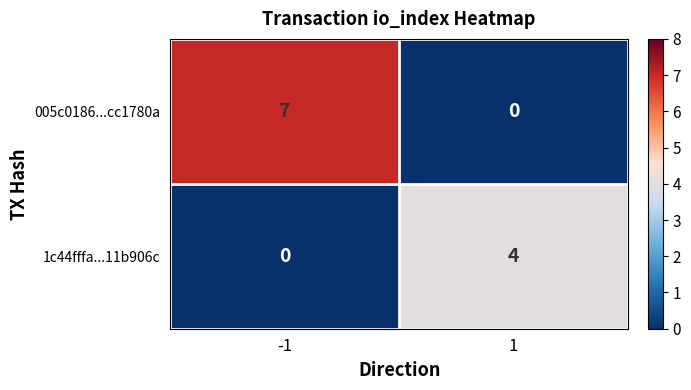

List the series in order of their overall mean, lowest first.

1c44fffa...11b906c, 005c0186...cc1780a